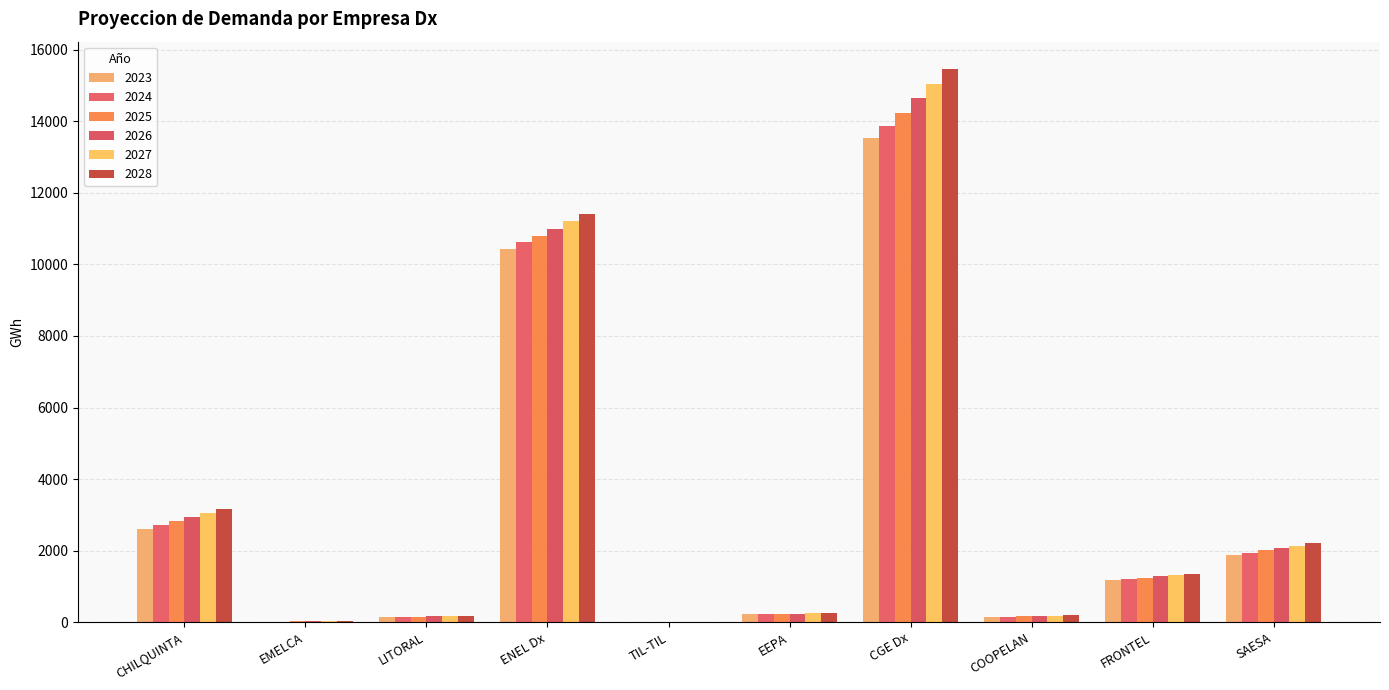

What is the total value across all series at EEPA?

1432.4